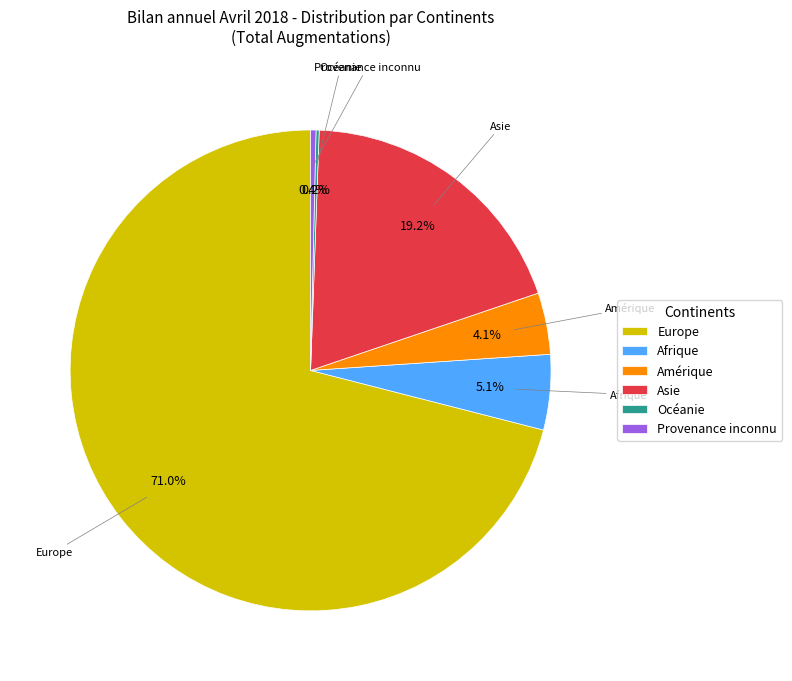

To the nearest percent, what portion does Asie represent?

19%